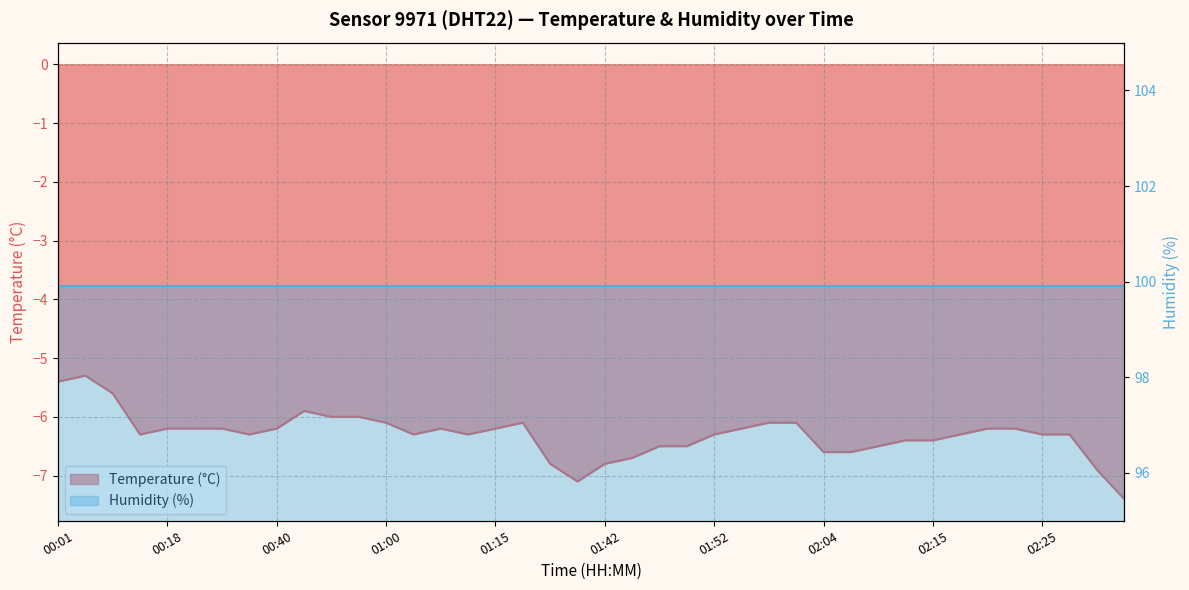

Which label corresponds to the largest value in the chart?

00:06